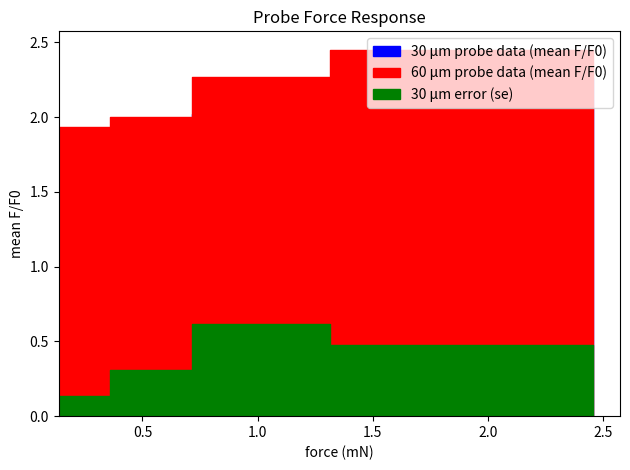

What is the difference between the second highest and second lowest values in the 30 μm error series?

0.2